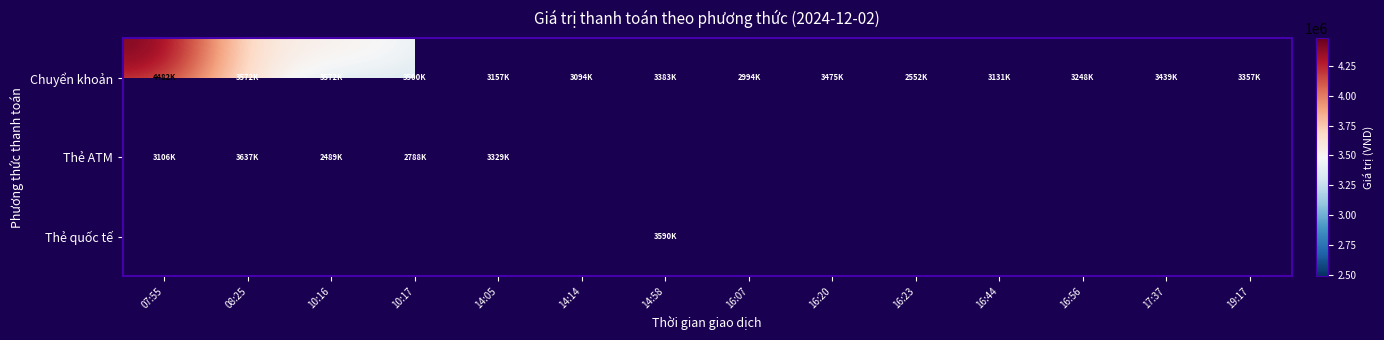

What is the sum of the Chuyển khoản values at 16:44 and 14:05?

6288000.0